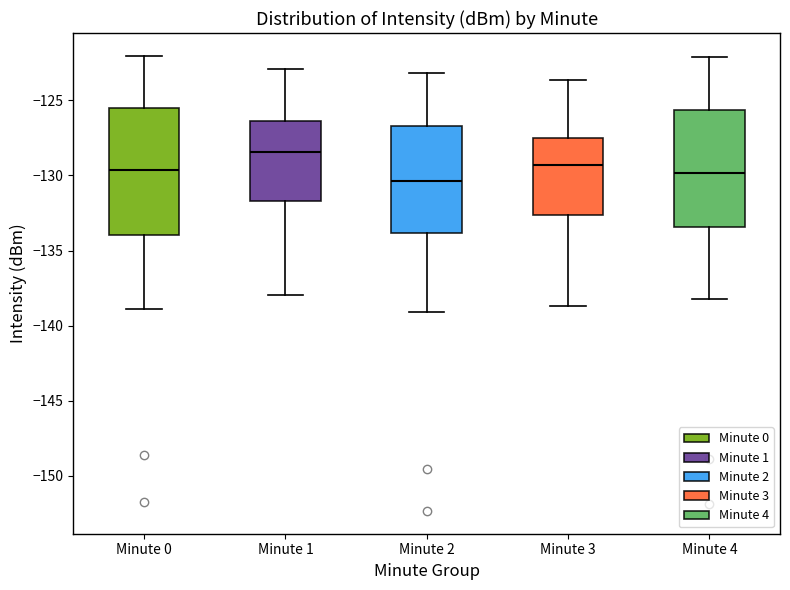

Where does the lower whisker of the box for Minute 3 end on the y-axis? The values are not printed on the chart, so give them approximately, as read against the axis.

-138.5